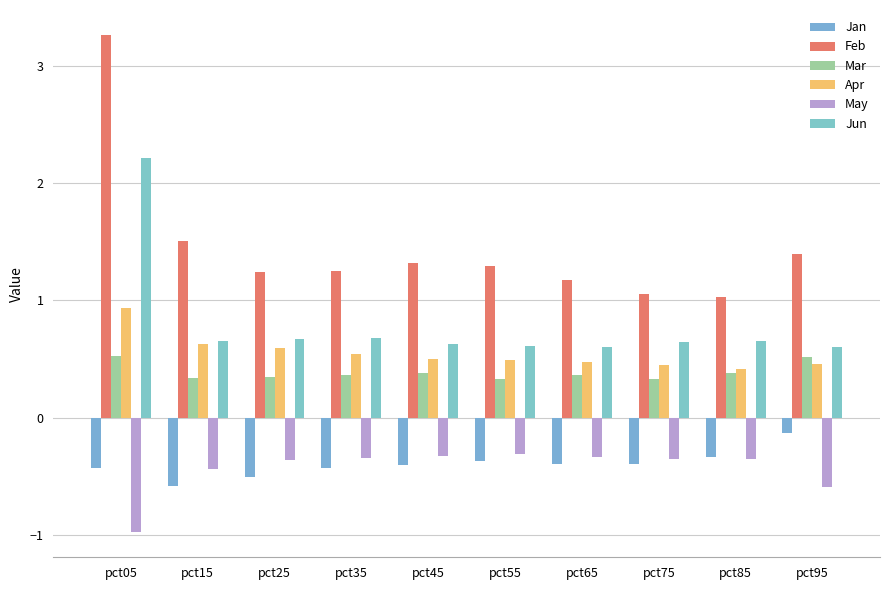

Which category has the highest value in the Jun series?

pct05